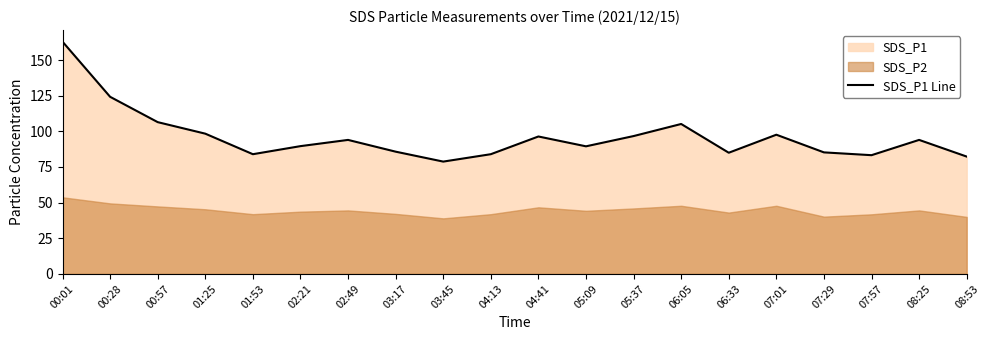

Approximately how many times larger is the value at 07:29 compared to 07:57?

1.0